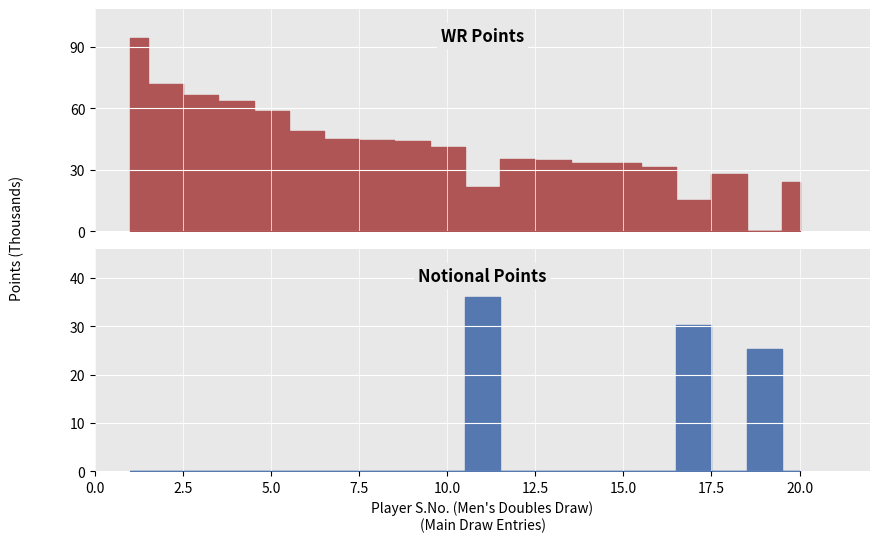

At which label does WR Points (M Draw) first exceed 41220?

1